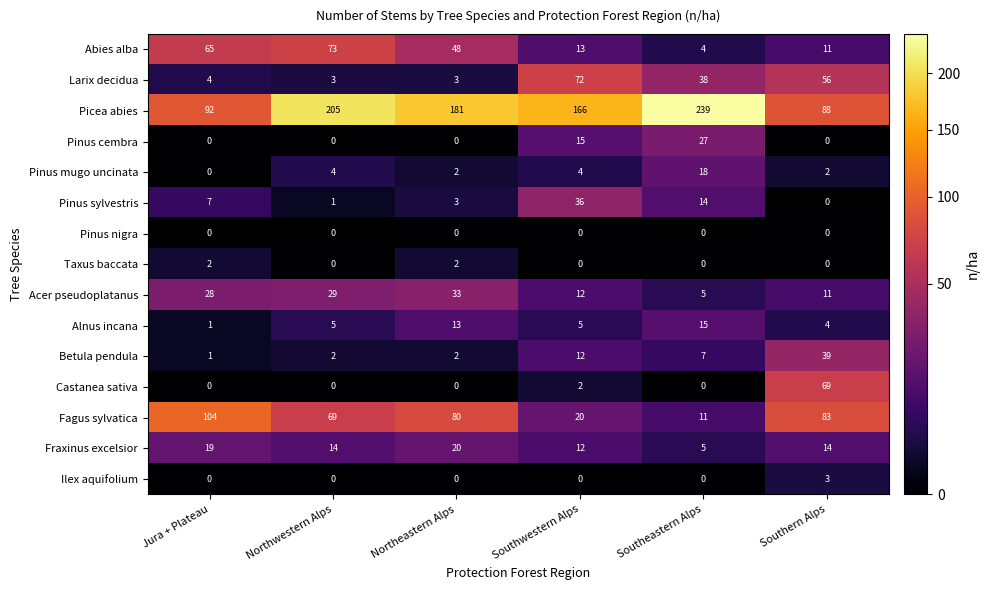

What is the difference between the maximum and minimum values in the Picea abies series?

151